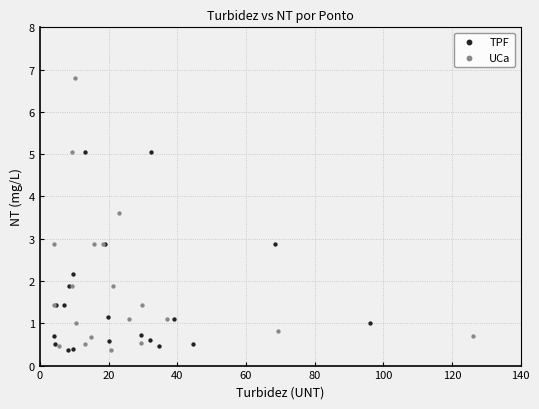

Which series has the widest spread of Y values?

UCa